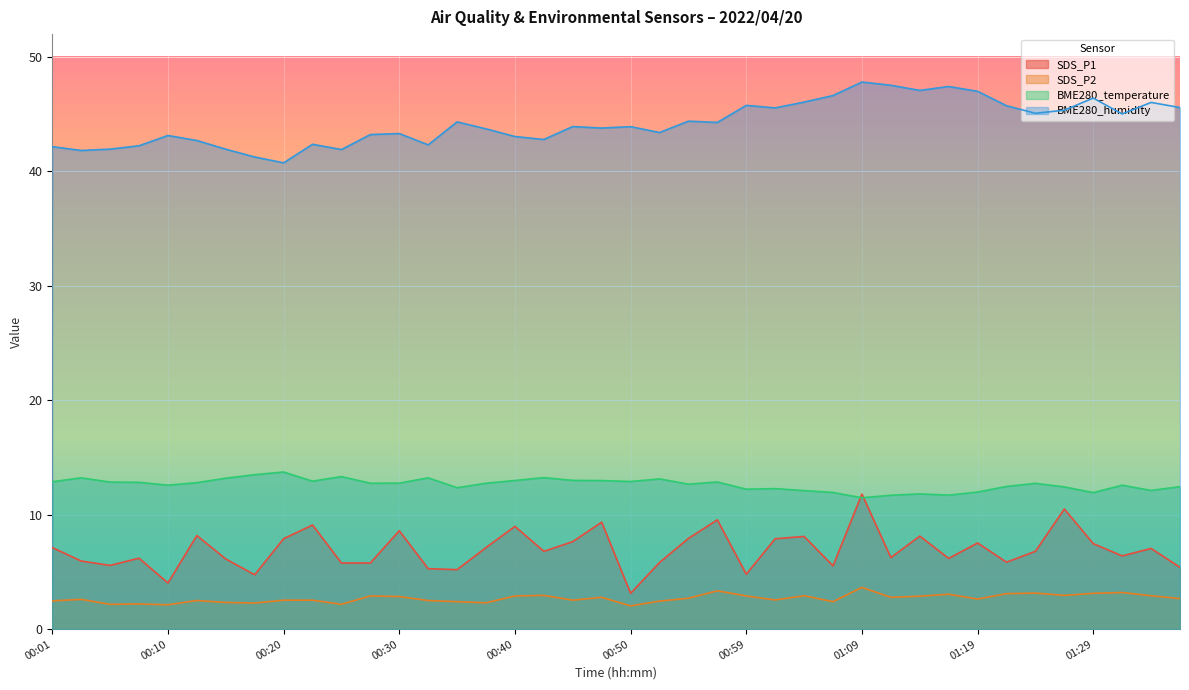

Which series has the largest range (max minus min)?

SDS_P1